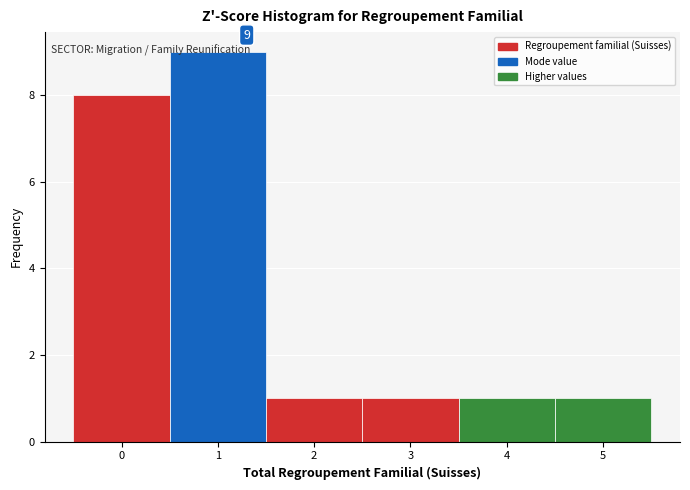

Over which range of the x-axis is the bar tallest?

0.5 to 1.5